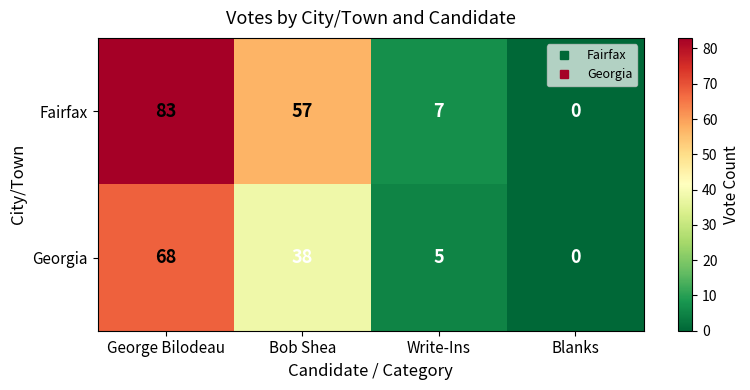

How many categories are shown in the chart?

4